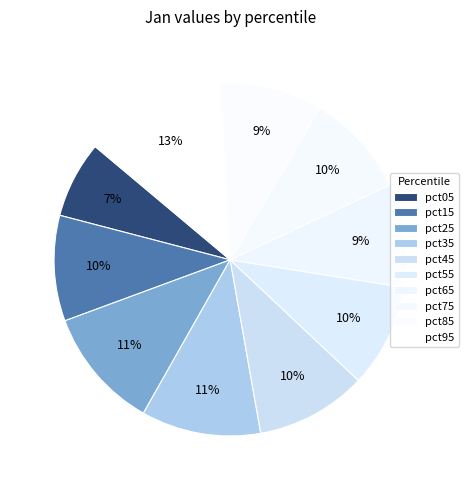

Count the number of slices in the pie.

10